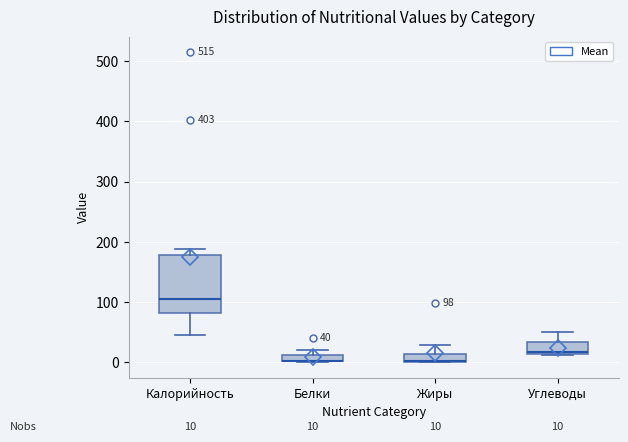

Which box is the tallest, from its lower edge to its upper edge?

Калорийность